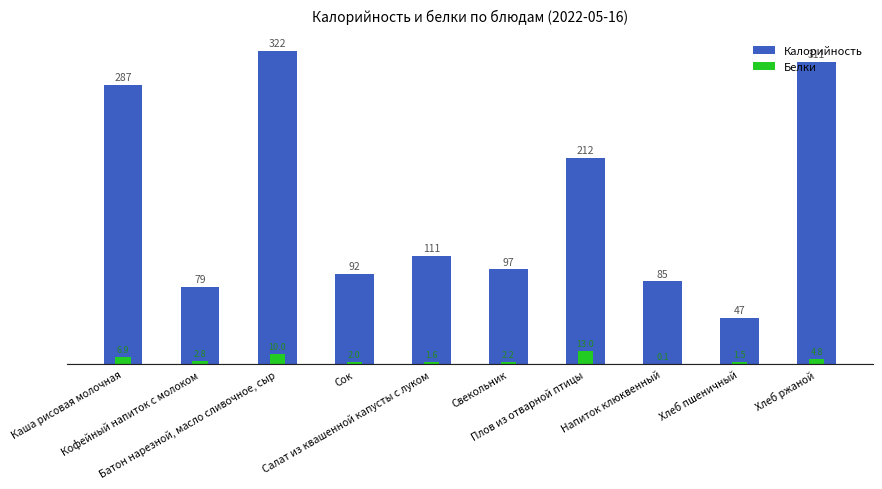

What is the lowest value of the Белки series?

0.1